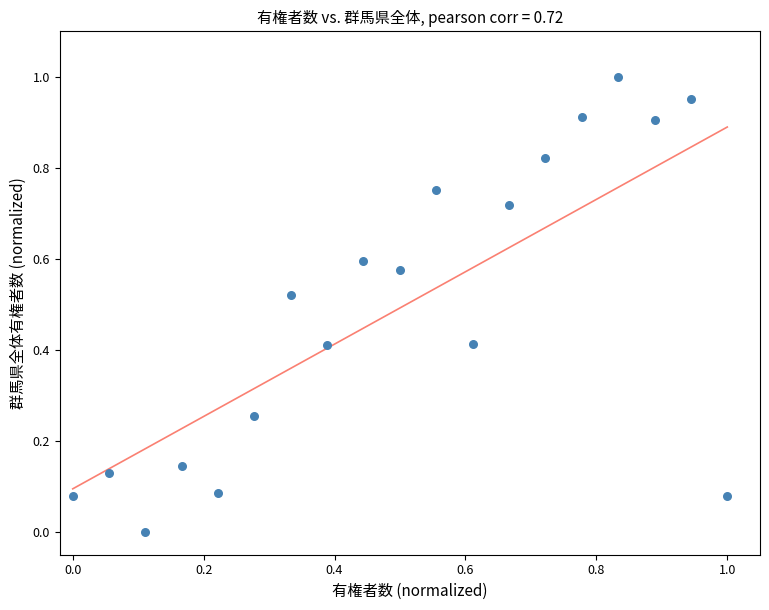

Count the number of points in this scatter plot.

19